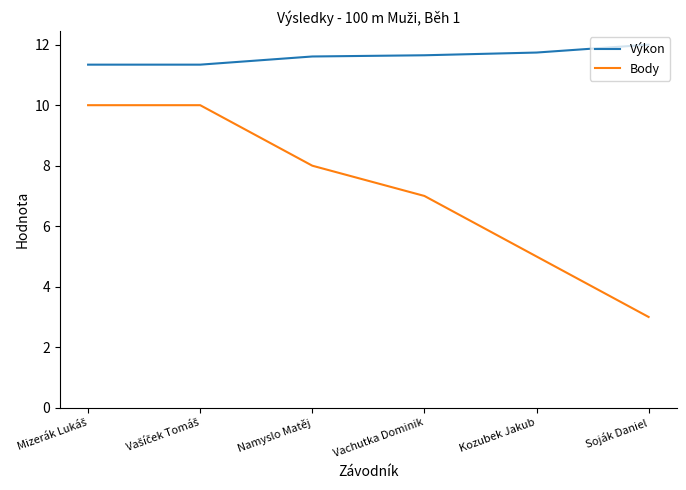

At which category does the chart reach its peak across all series?

Soják Daniel